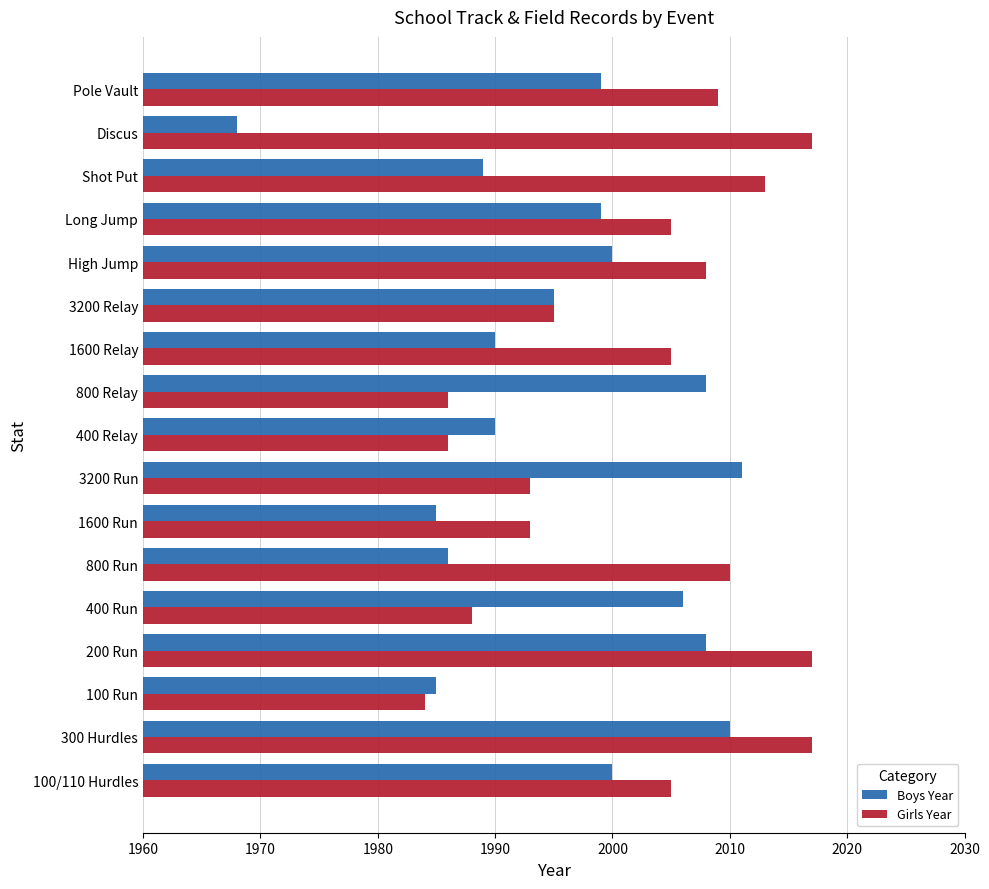

What are all the series names shown in the legend?

Boys Year, Girls Year